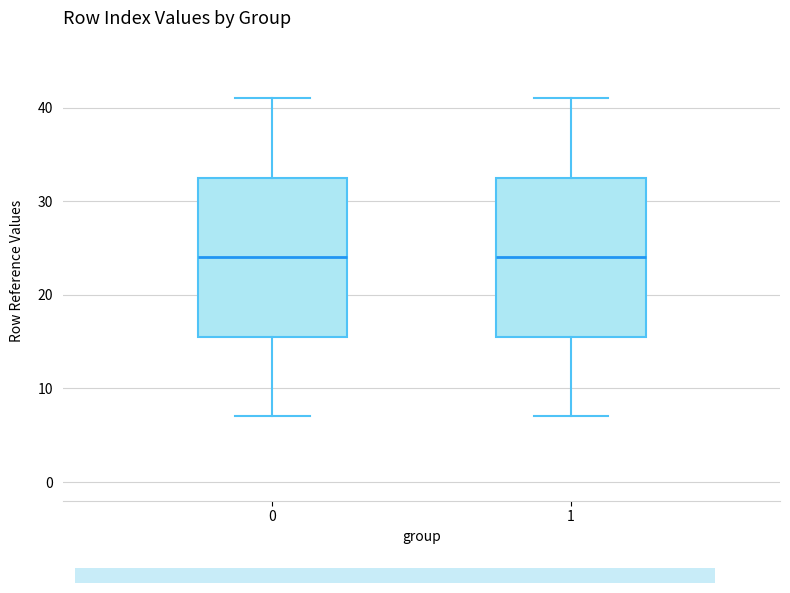

Where does the lower whisker of the box at x = 1 end on the y-axis? The values are not printed on the chart, so give them approximately, as read against the axis.

7